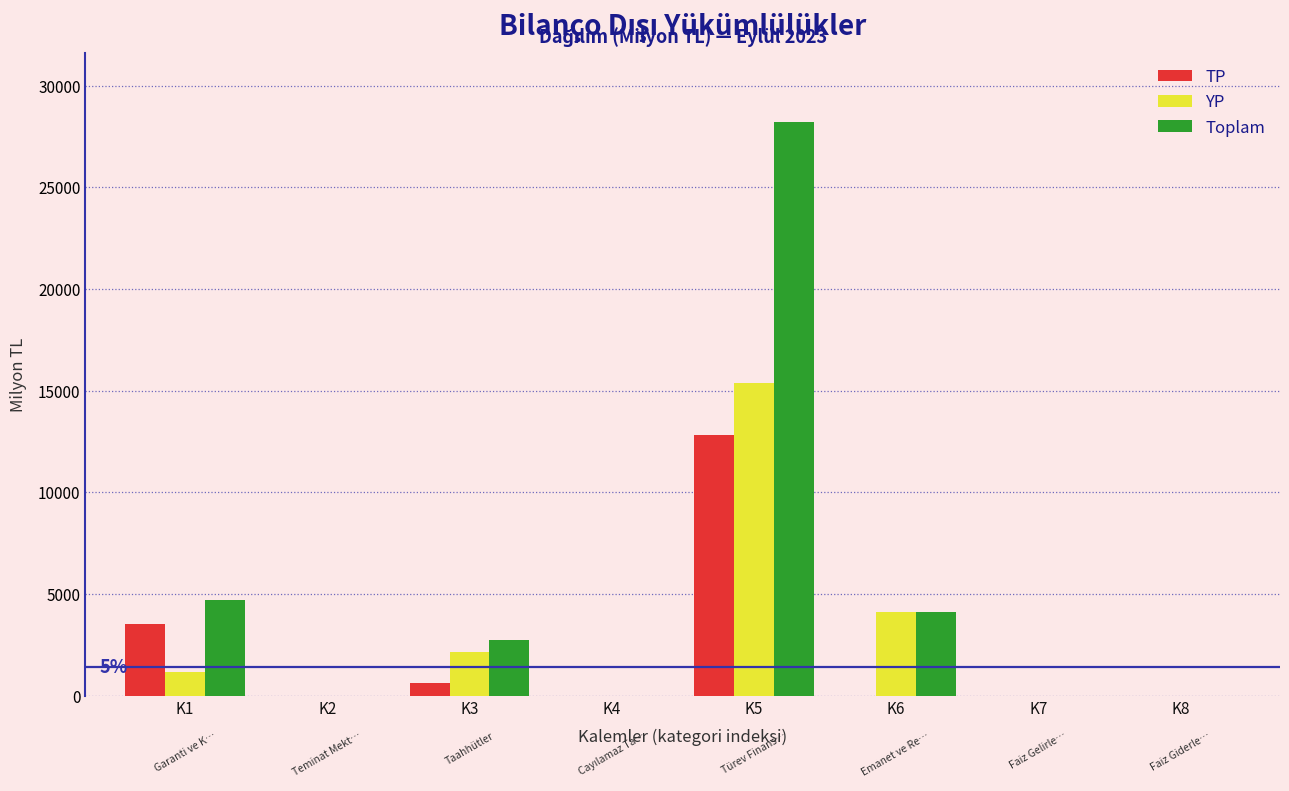

Reading right to left, what are all the values shown in this chart?

TP: K8=0.0	K7=0.0	K6=0.0	K5=12836.5	K4=0.0	K3=614.4	K2=0.0	K1=3519.0
YP: K8=0.0	K7=0.0	K6=4135.4	K5=15365.3	K4=0.0	K3=2136.6	K2=0.0	K1=1176.3
Toplam: K8=0.0	K7=0.0	K6=4135.4	K5=28201.8	K4=0.0	K3=2751.0	K2=0.0	K1=4695.4